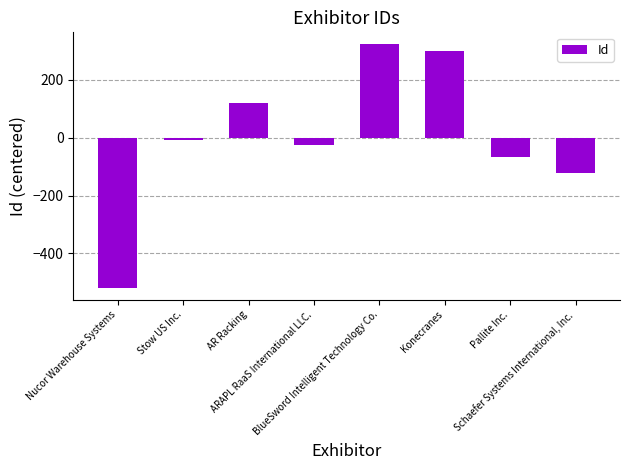

What is the change in value from Stow US Inc. to Pallite Inc.?

-59.0